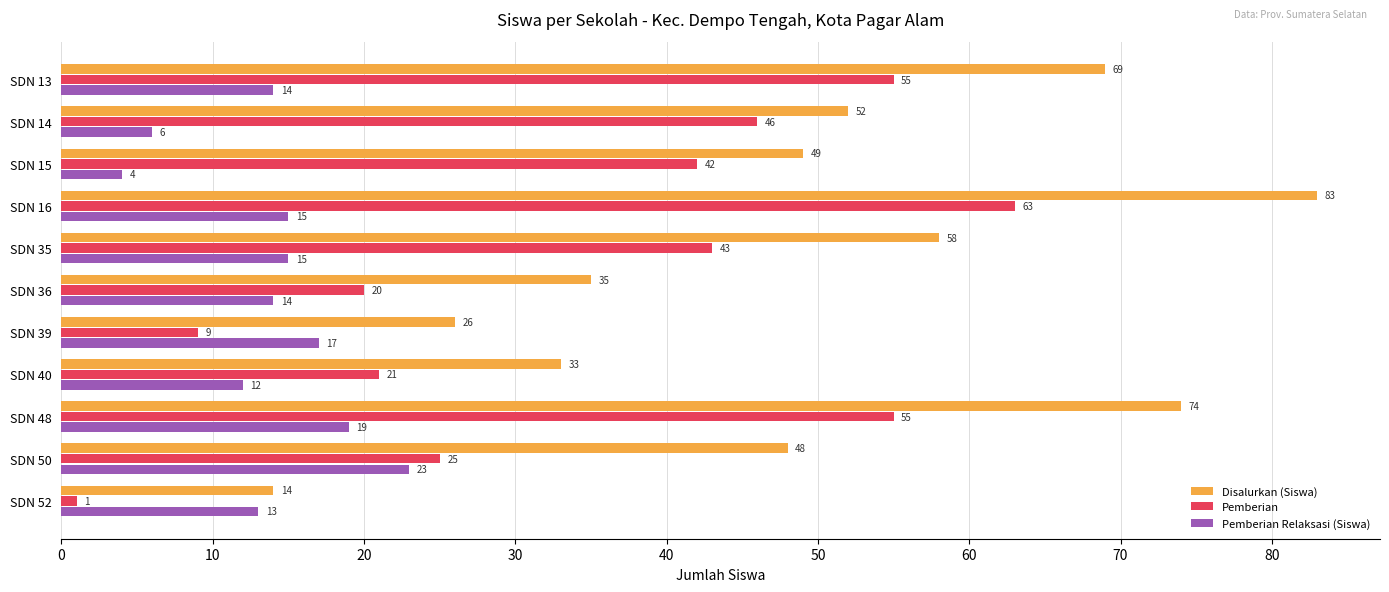

Which series has the widest spread of values?

Disalurkan (Siswa)